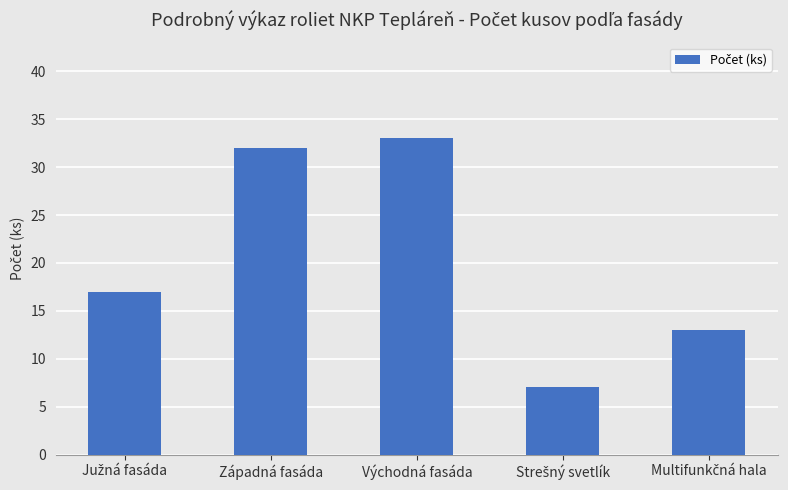

What is the change in value from Západná fasáda to Východná fasáda?

+1